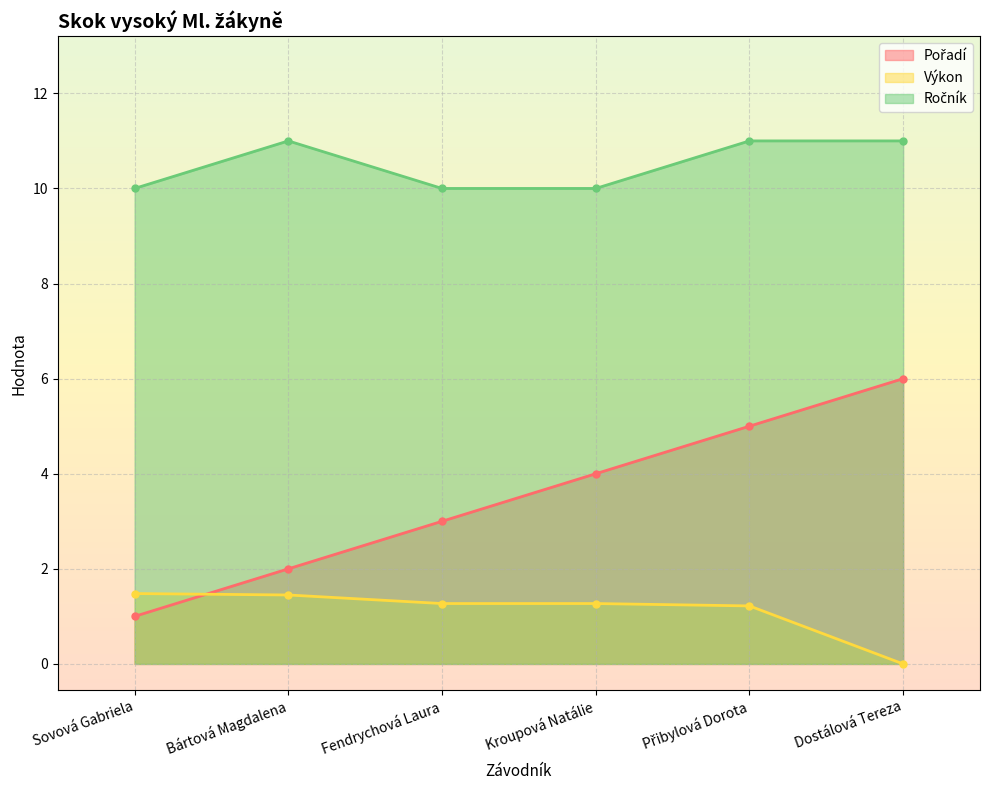

Rank the series at Sovová Gabriela from highest to lowest value.

Ročník, Výkon, Pořadí